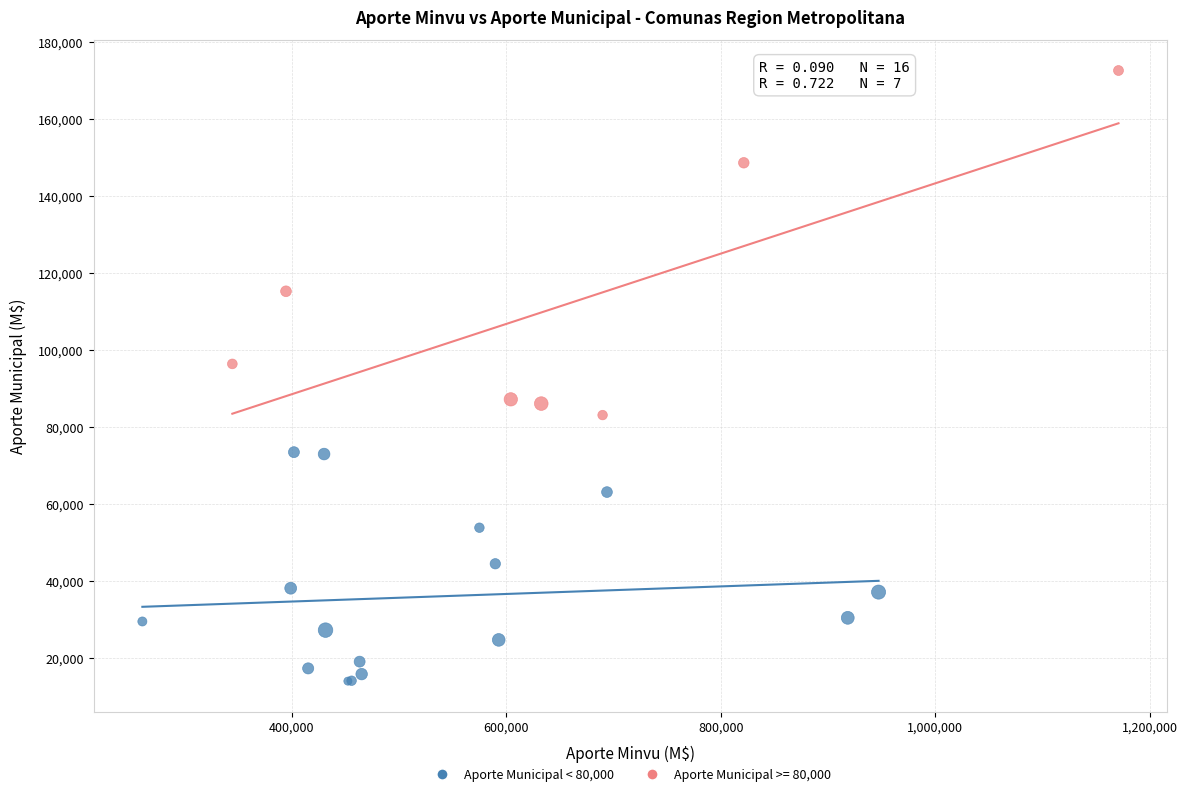

Which series has the widest spread of Y values?

Aporte Municipal >= 80,000